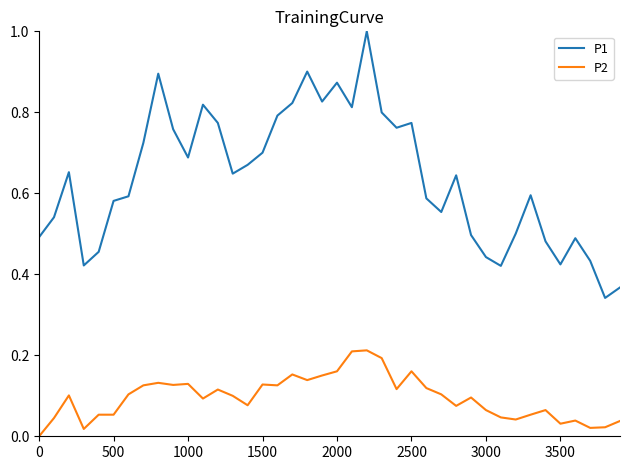

Which series has the widest spread of values?

P1